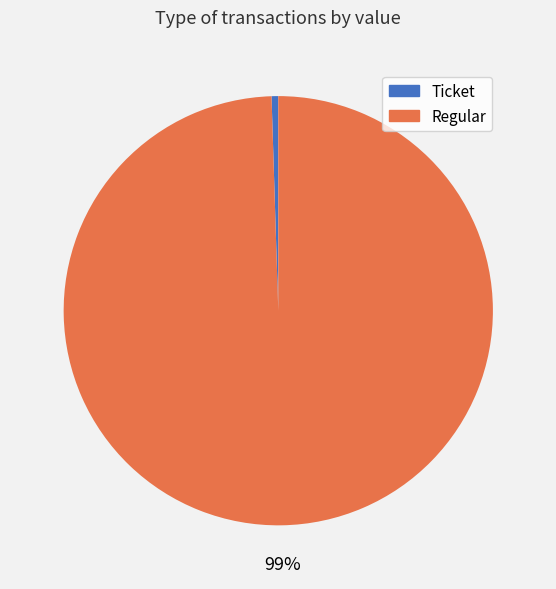

What is the smallest slice in the pie chart?

Ticket